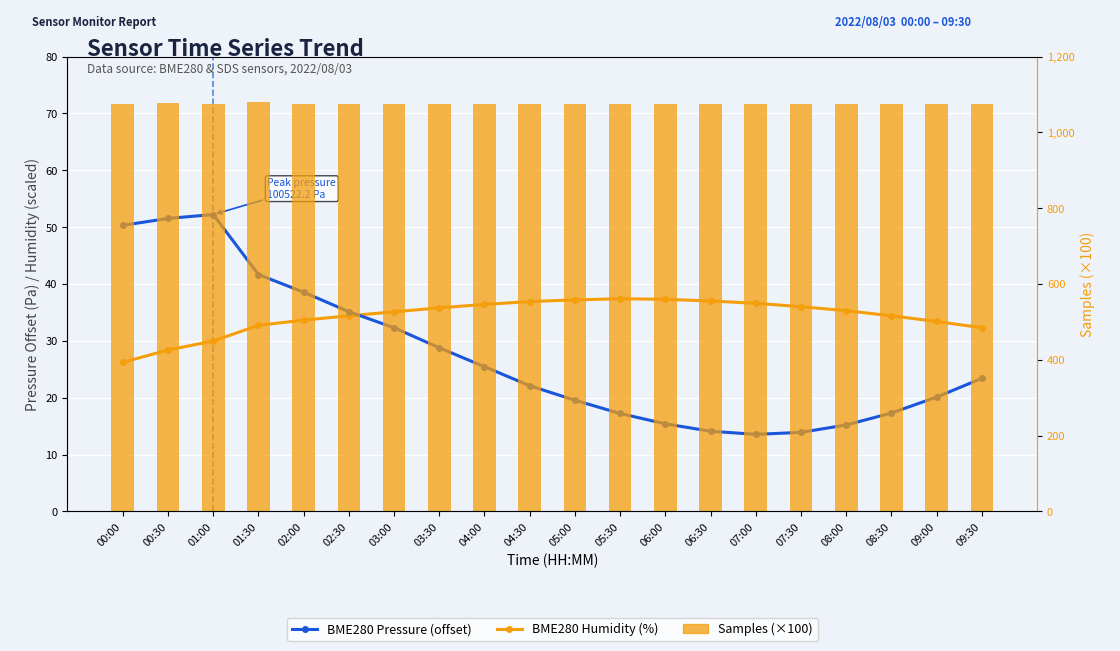

What is the value of the Samples (×100) bar at the 13th from the left?

1075.1